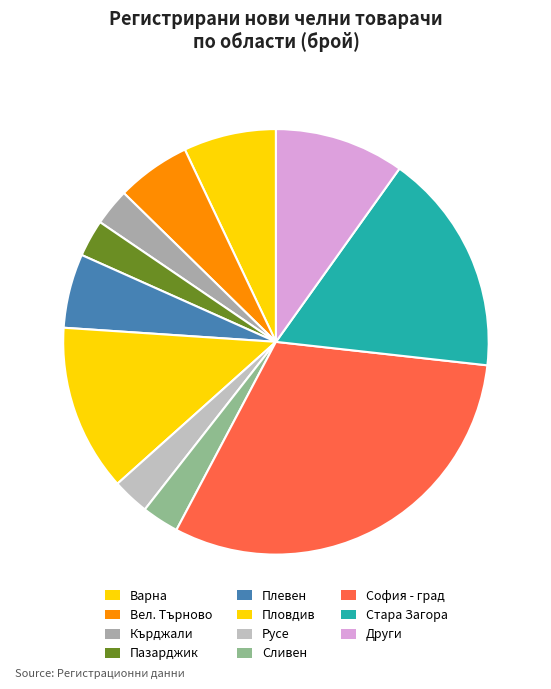

Count the number of slices in the pie.

11